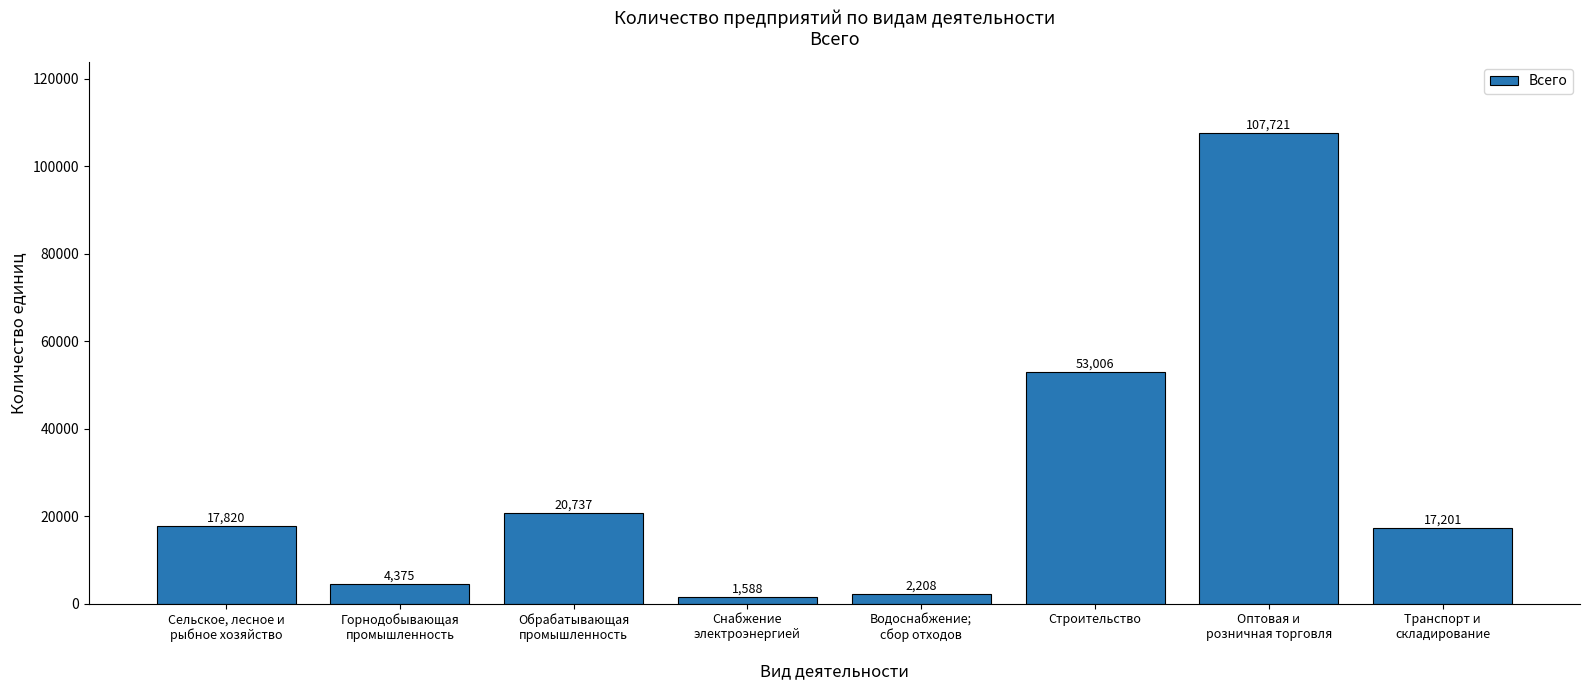

What is the difference between the second highest and minimum values?

51418